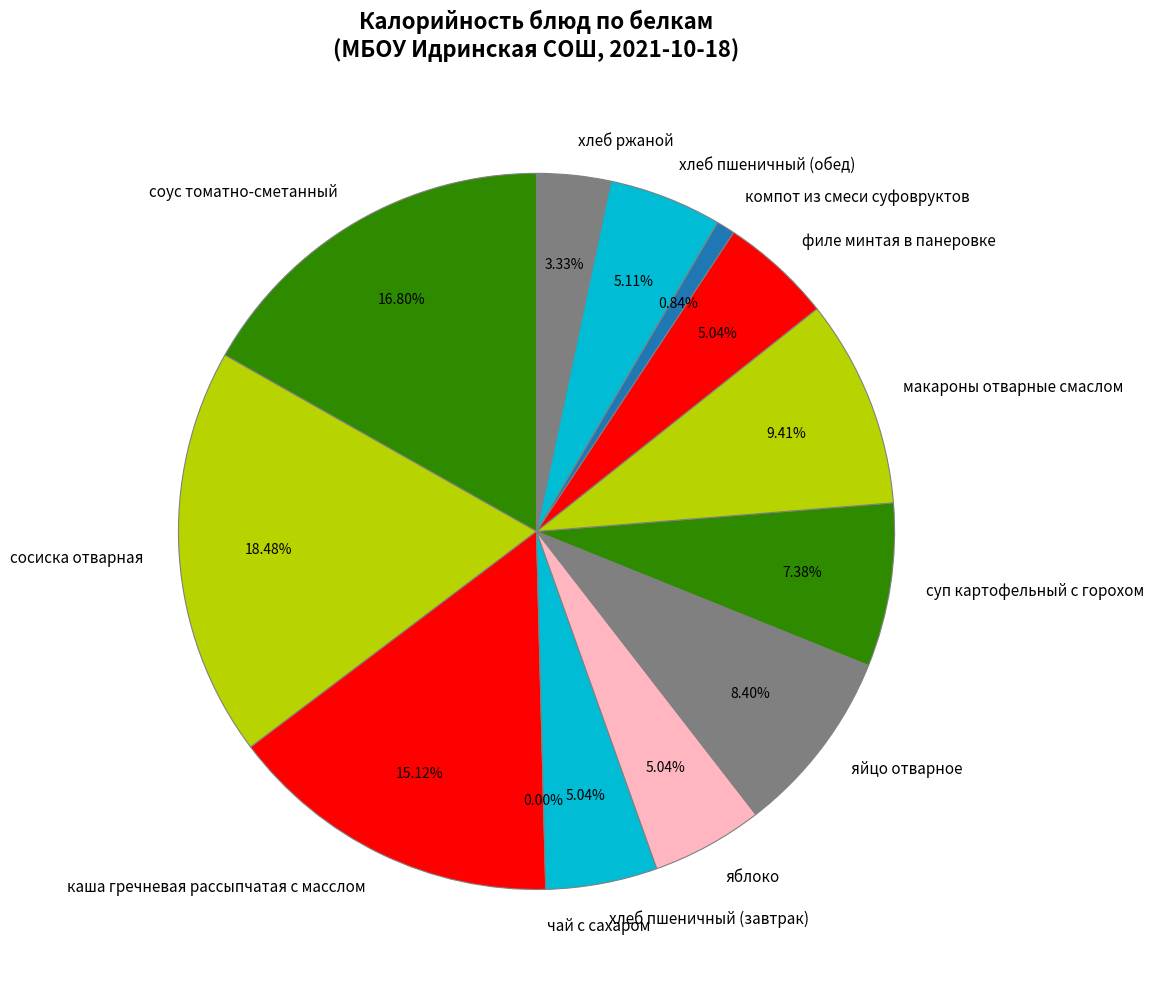

Is it true that хлеб пшеничный (завтрак) is 16% of the pie?

False